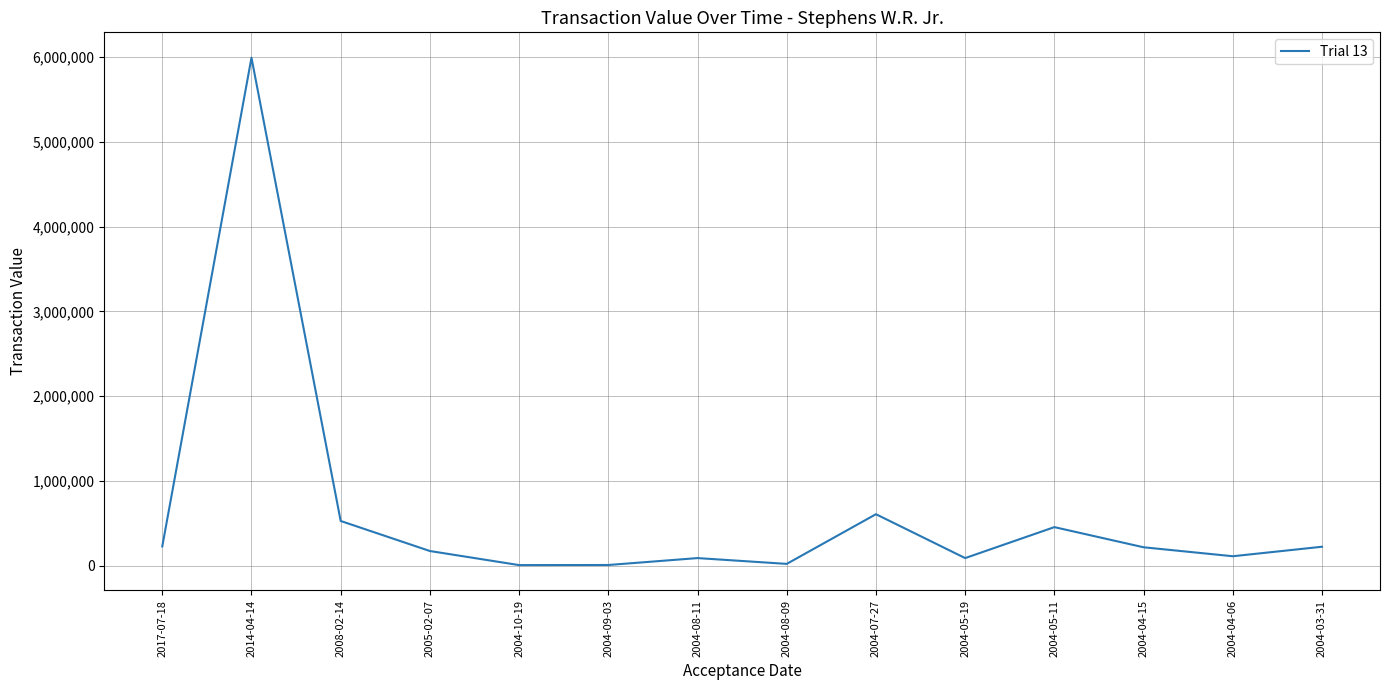

Is it true that the value at 2005-02-07 is 172185?

True